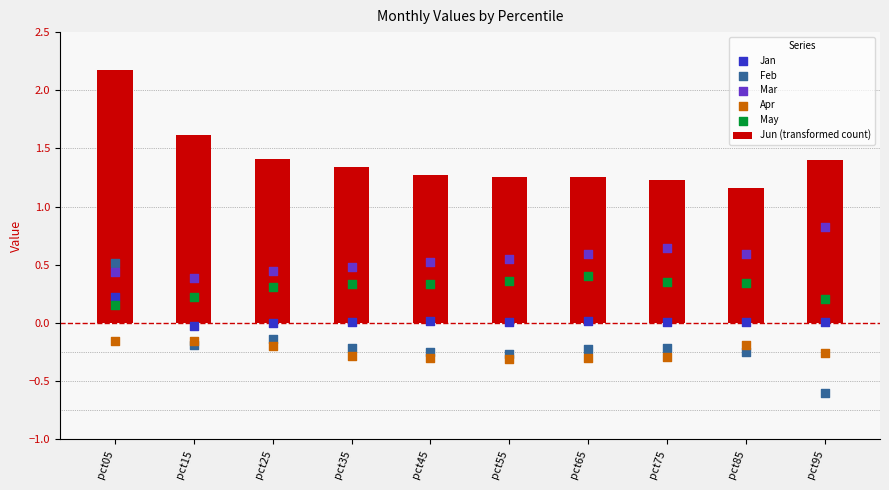

At how many categories does at least one series exceed 1?

10